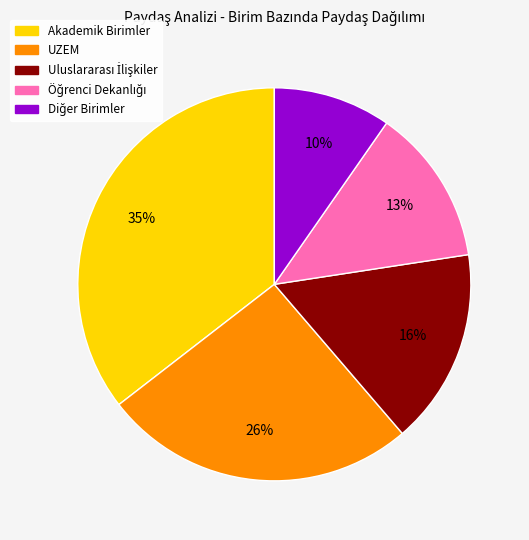

To the nearest percent, what portion does UZEM represent?

26%